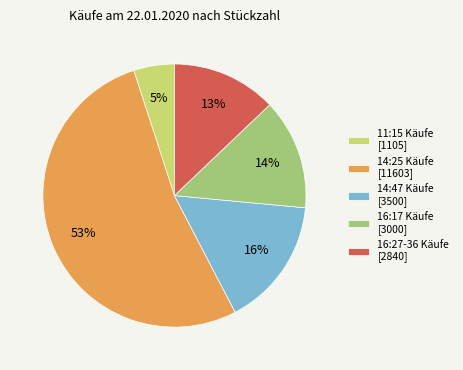

Between 14:47 Käufe [3500] and 11:15 Käufe [1105], which is larger?

14:47 Käufe [3500]